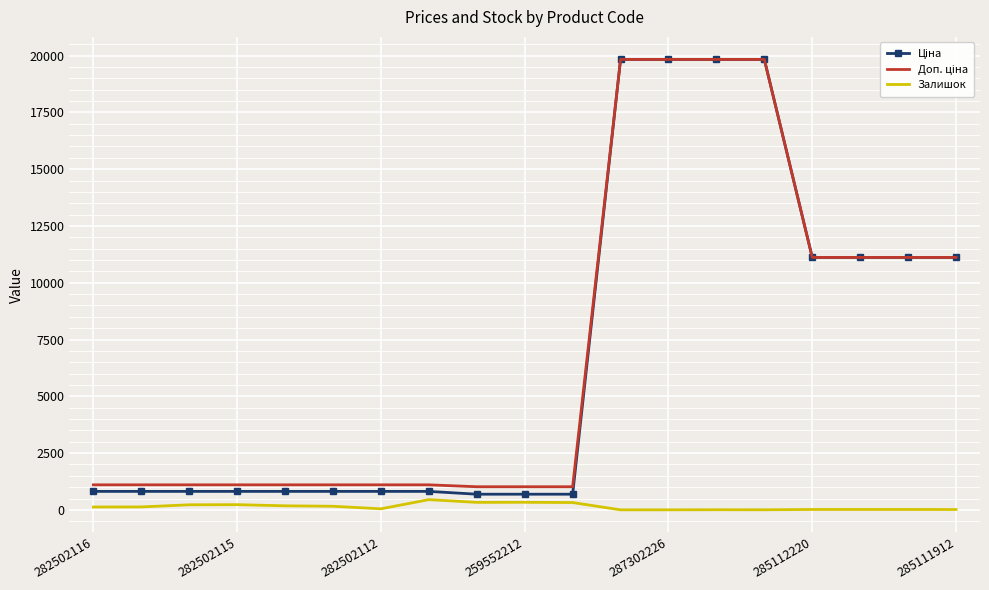

What is the greatest value displayed?

19831.1